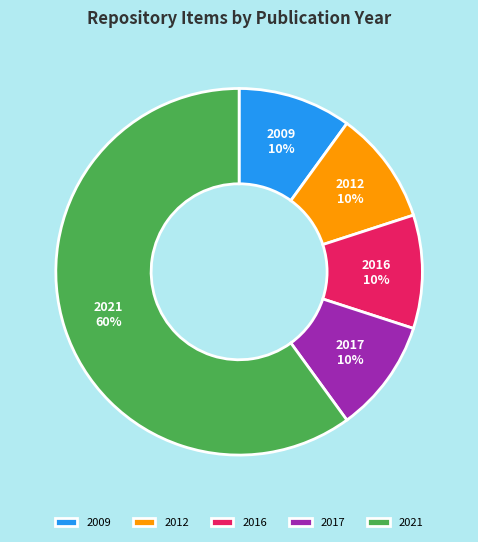

Combined, do 2016 and 2009 account for over 50%?

No